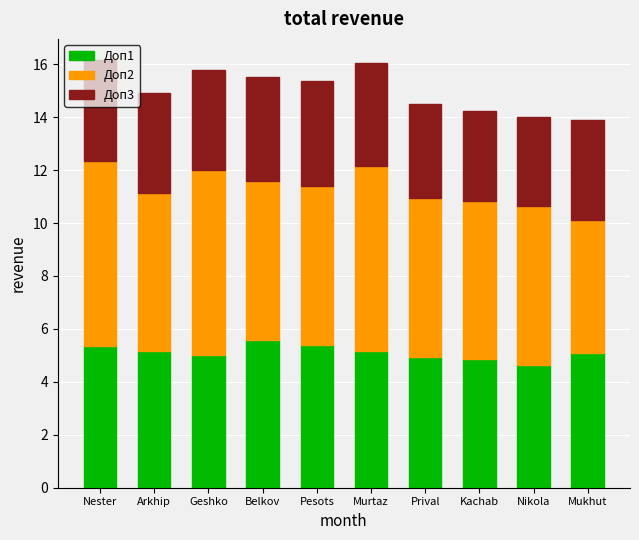

What is the total value across all series at Pesots?

15.4